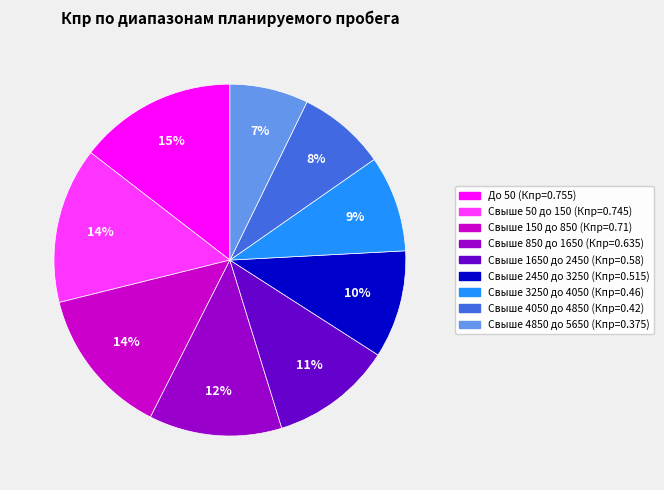

Is there any slice that represents more than half of the pie?

No